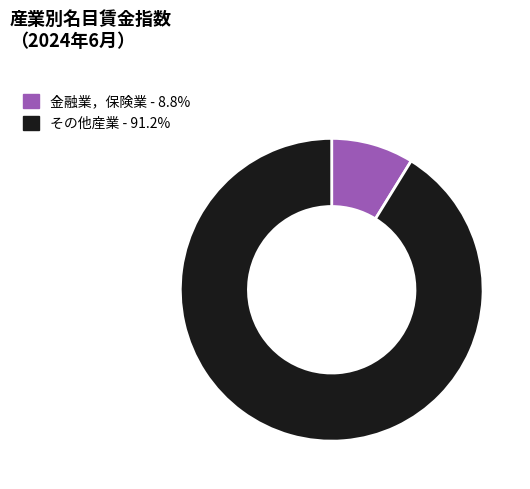

What is the ratio of the value at その他産業 - 91.2% to the value at 金融業，保険業 - 8.8%?

10.4